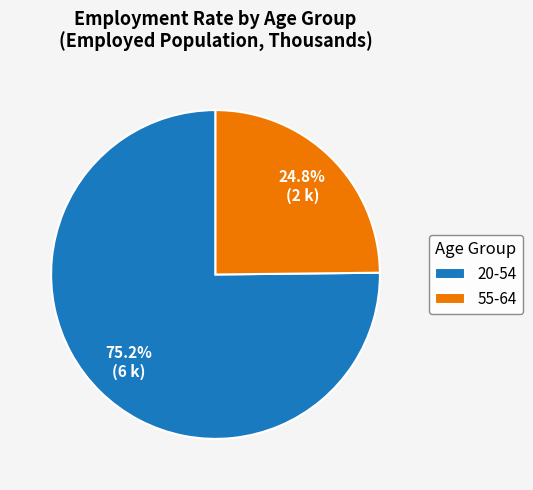

Is there a majority slice in this chart?

Yes